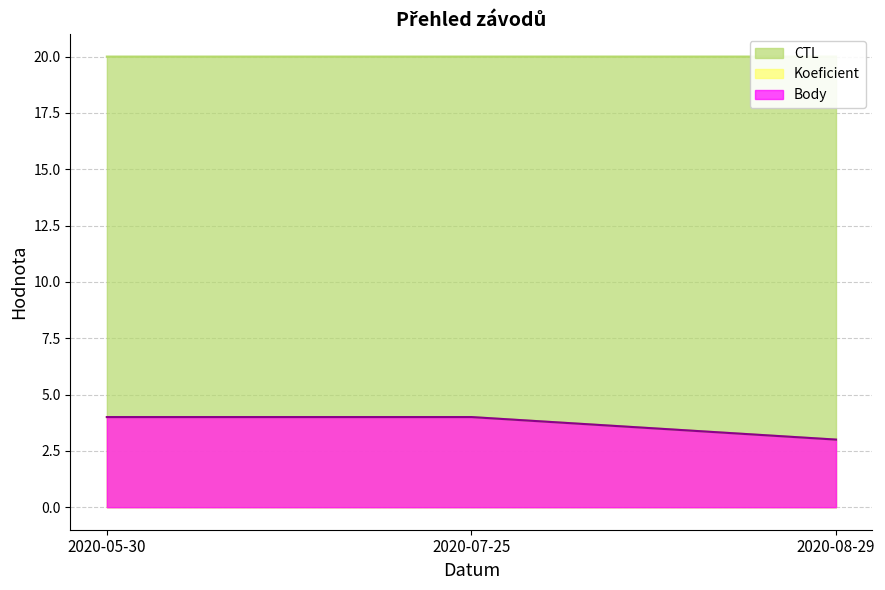

Which category has the lowest value in the Body series?

2020-08-29